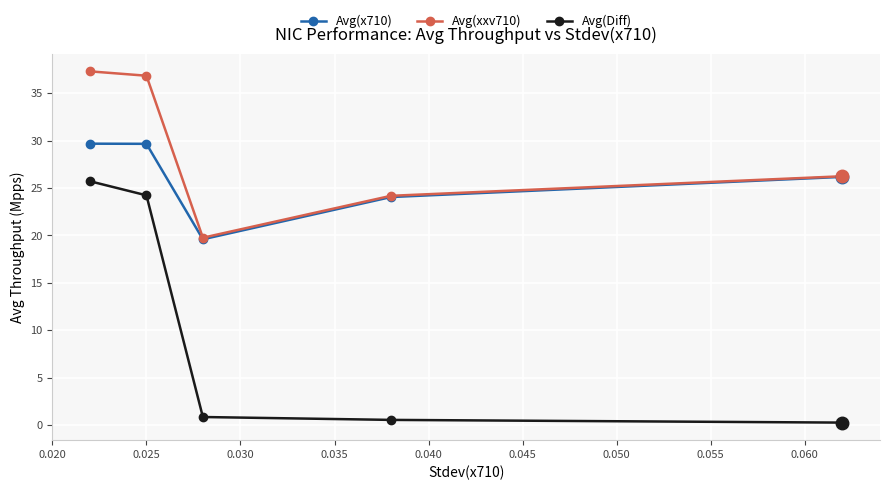

True or false: Avg(Diff) and Avg(x710) intersect in this chart.

False